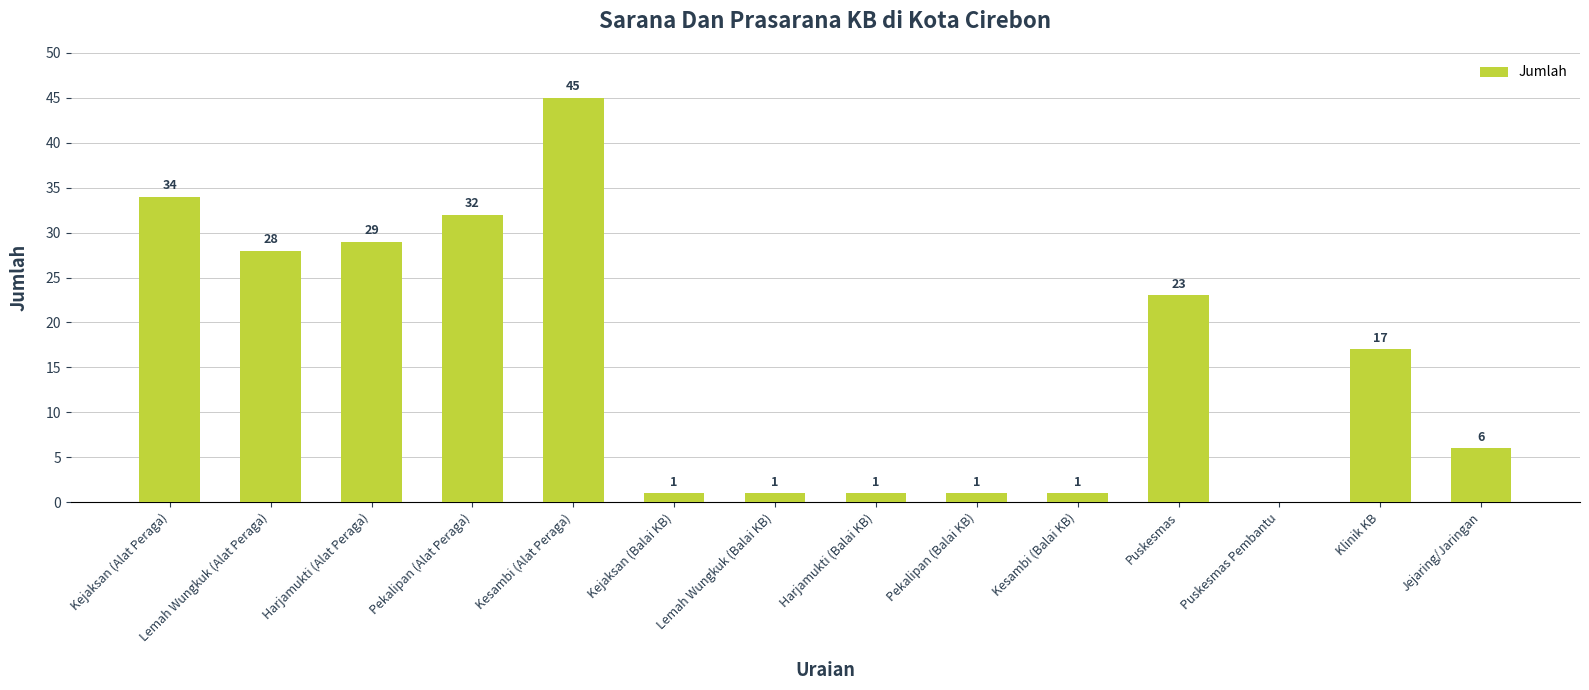

Where is the data nearest to the value 22?

Puskesmas